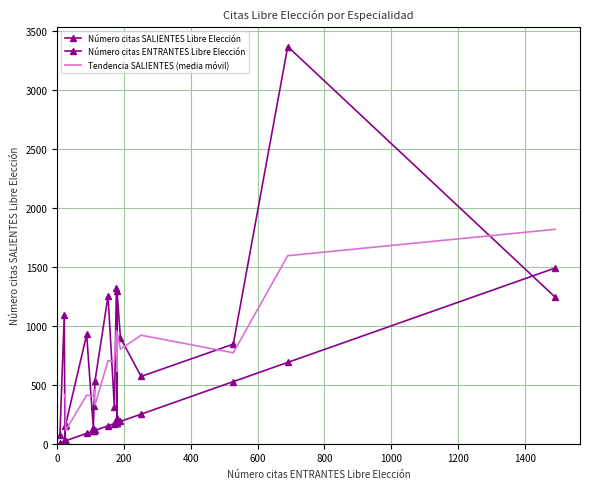

True or false: Número citas SALIENTES Libre Elección has more than 2 interior local peaks.

True